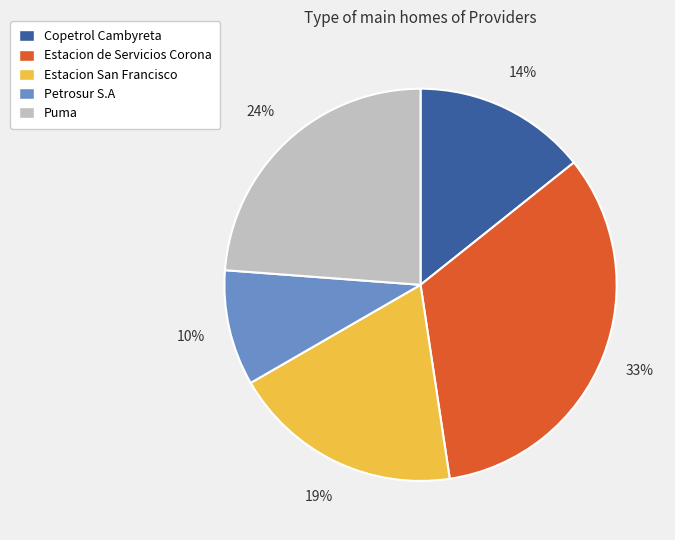

Between Petrosur S.A and Estacion de Servicios Corona, which is larger?

Estacion de Servicios Corona